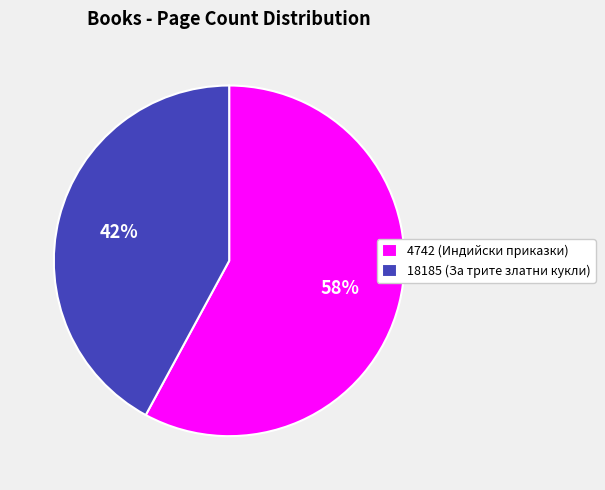

How many segments does this pie chart have?

2